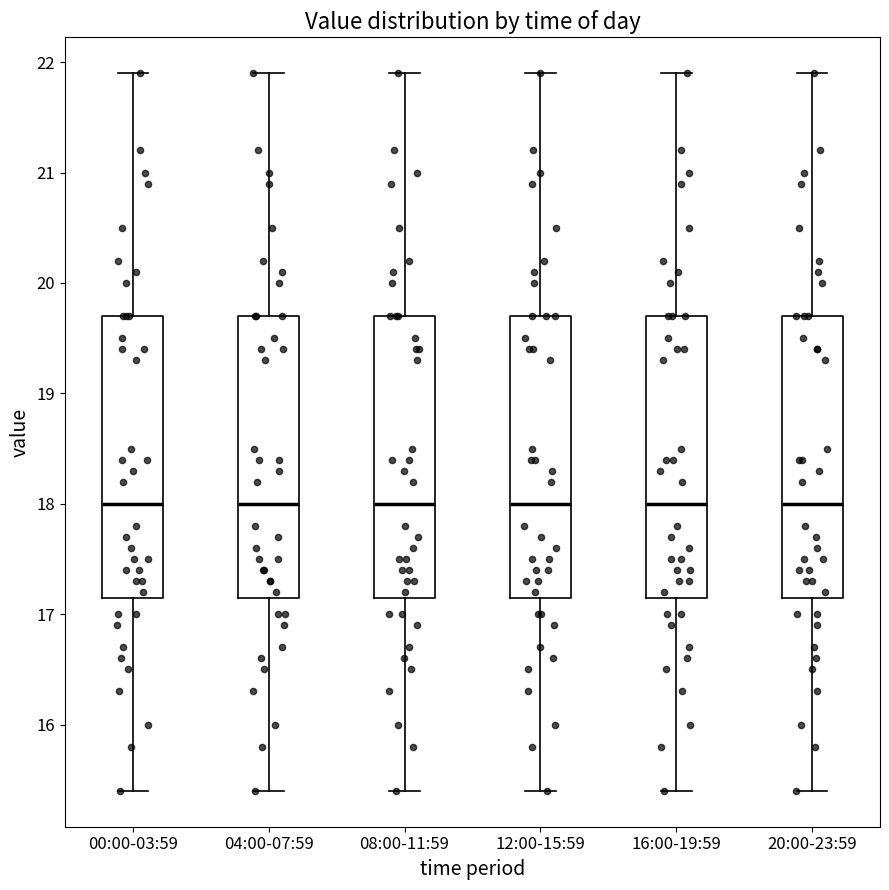

Where does the upper whisker of the box for 16:00-19:59 end on the y-axis? The values are not printed on the chart, so give them approximately, as read against the axis.

21.9